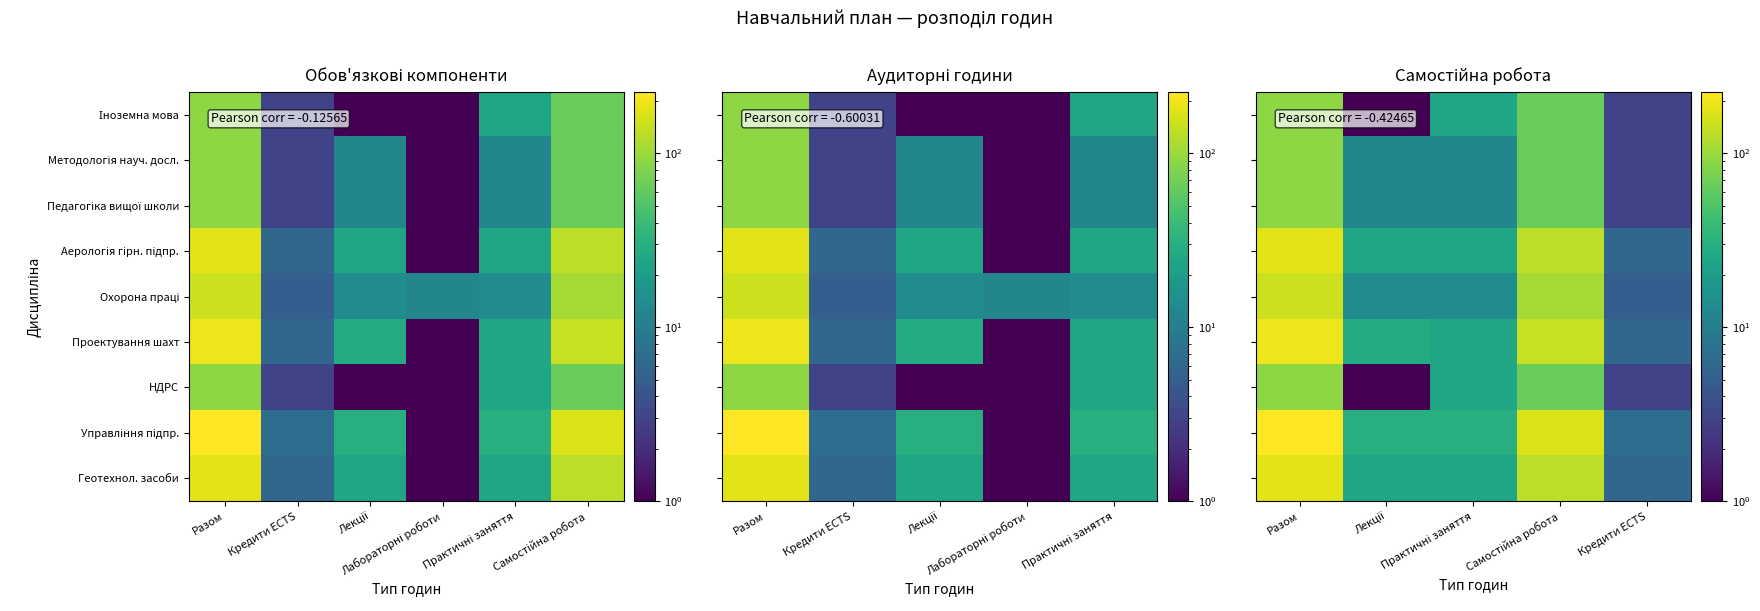

What is the smallest value displayed?

0.1